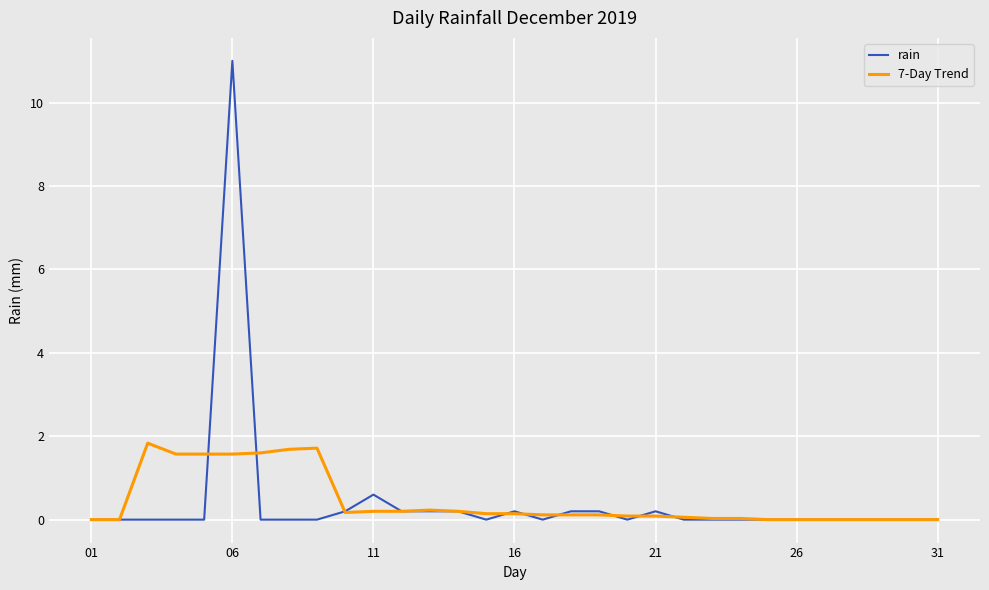

Rank the series by their maximum value, from highest to lowest.

rain, 7-Day Trend